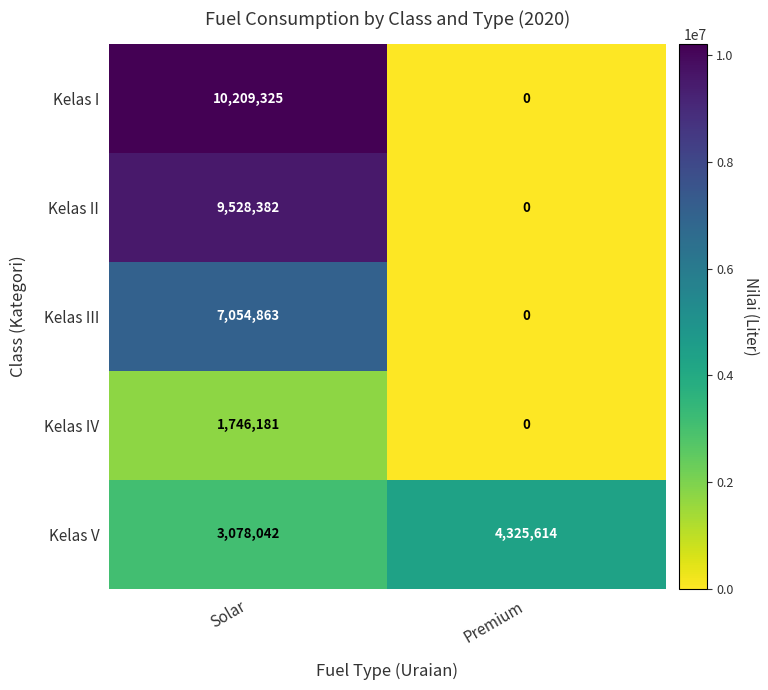

Which label corresponds to the smallest value in the chart?

Premium